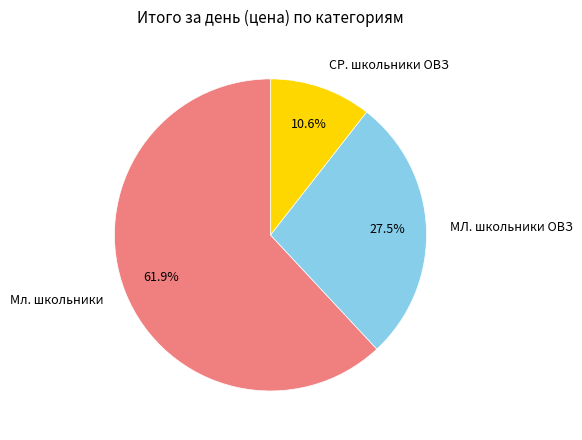

To the nearest percent, what portion does Мл. школьники represent?

62%